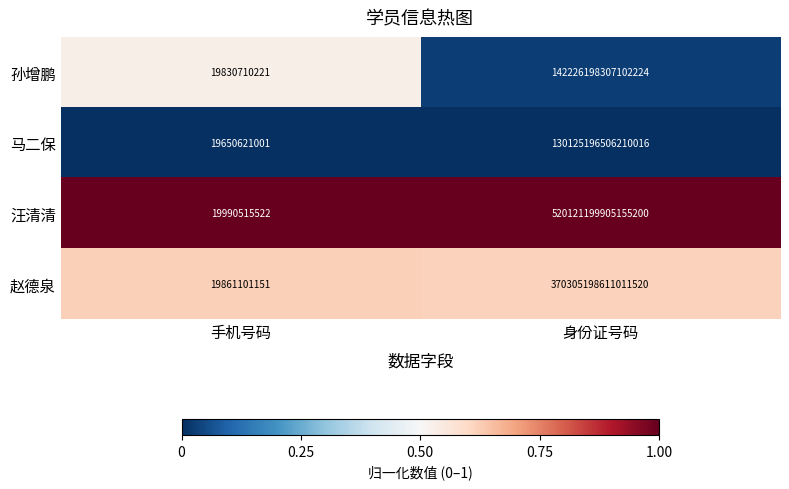

At which category is the sum across all series the highest?

身份证号码